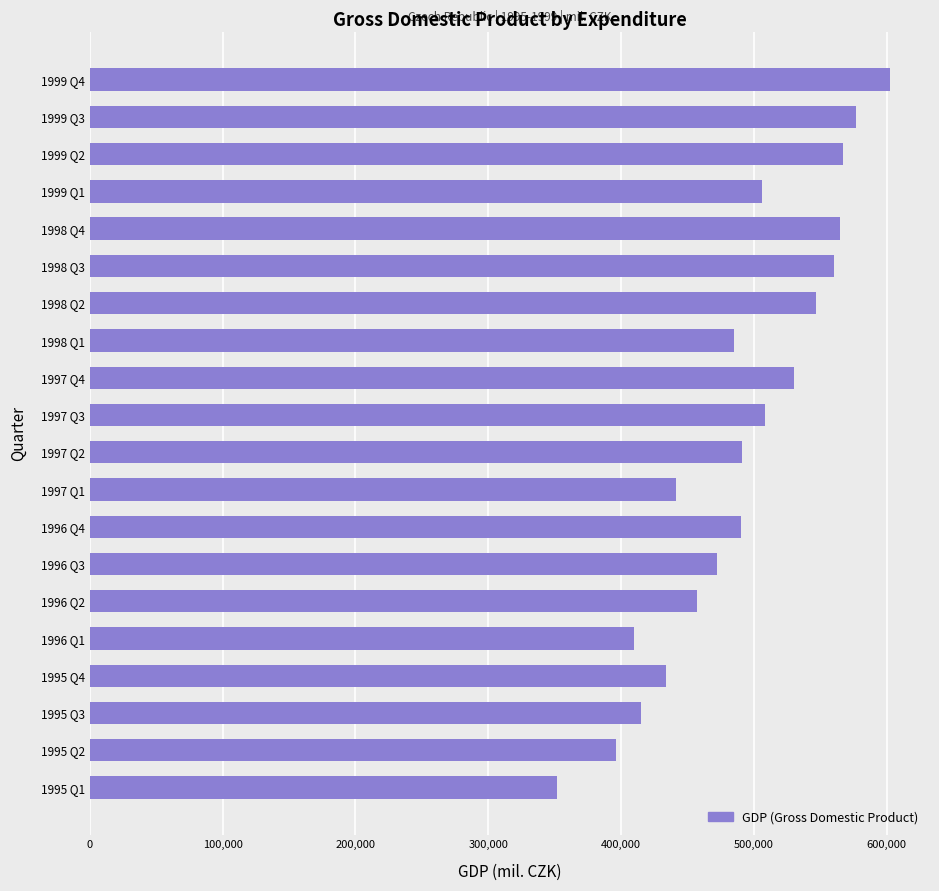

What is the change in value from 1995 Q2 to 1999 Q1?

+110659